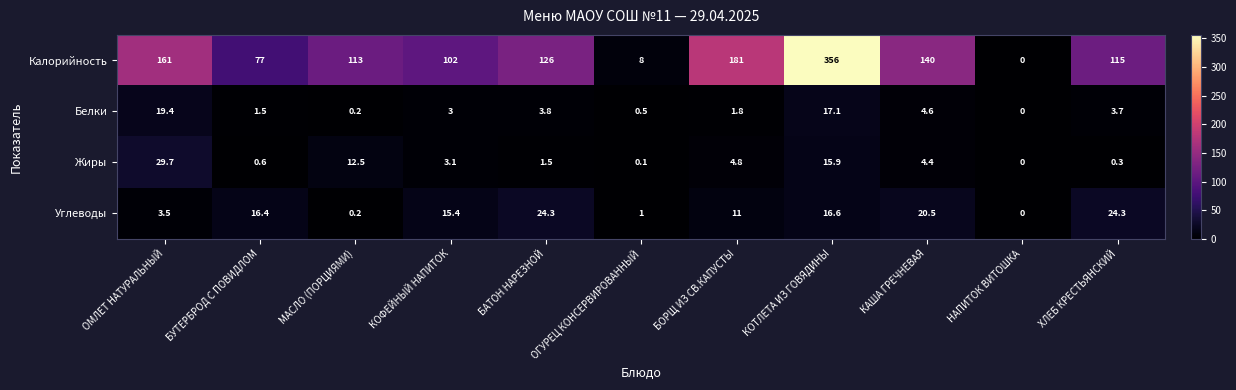

How many values in the Жиры series exceed 3?

6